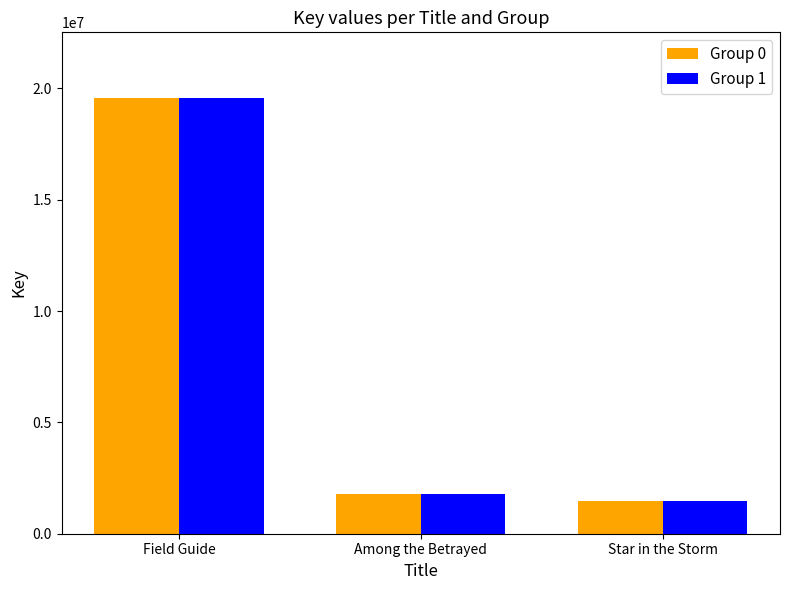

List the labels in order of Group 0 value, largest first.

Field Guide, Among the Betrayed, Star in the Storm